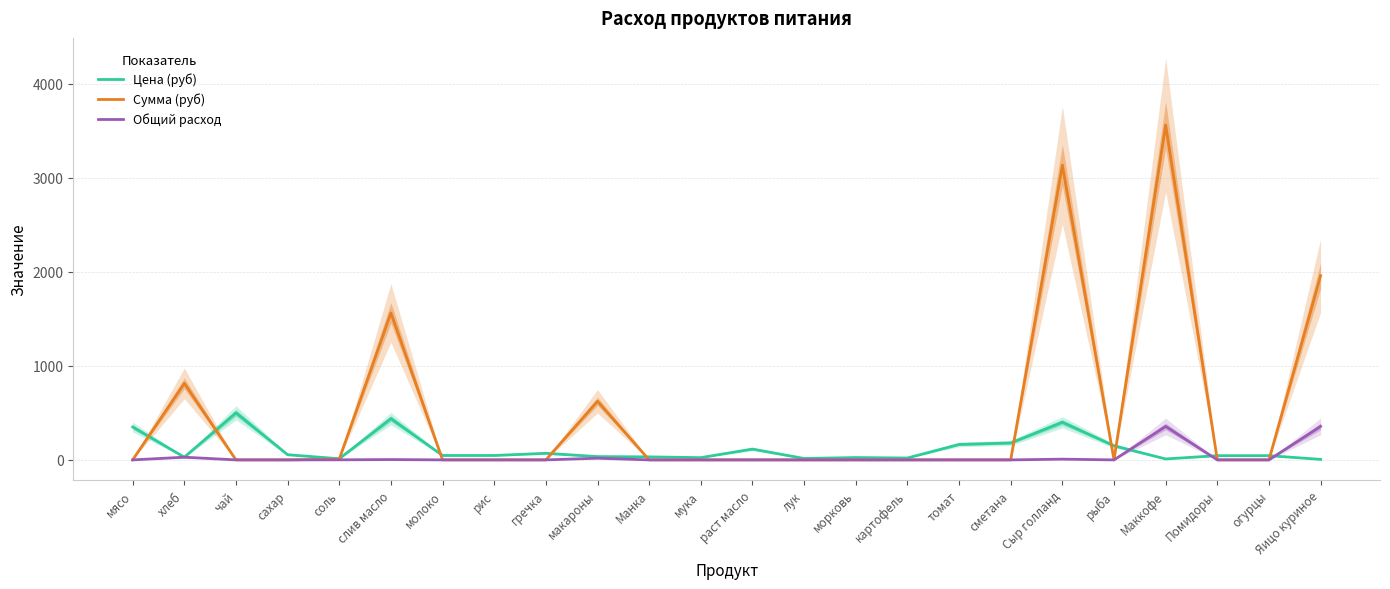

What is the value of the Сумма (руб) point at the 19th from the left?

3132.8